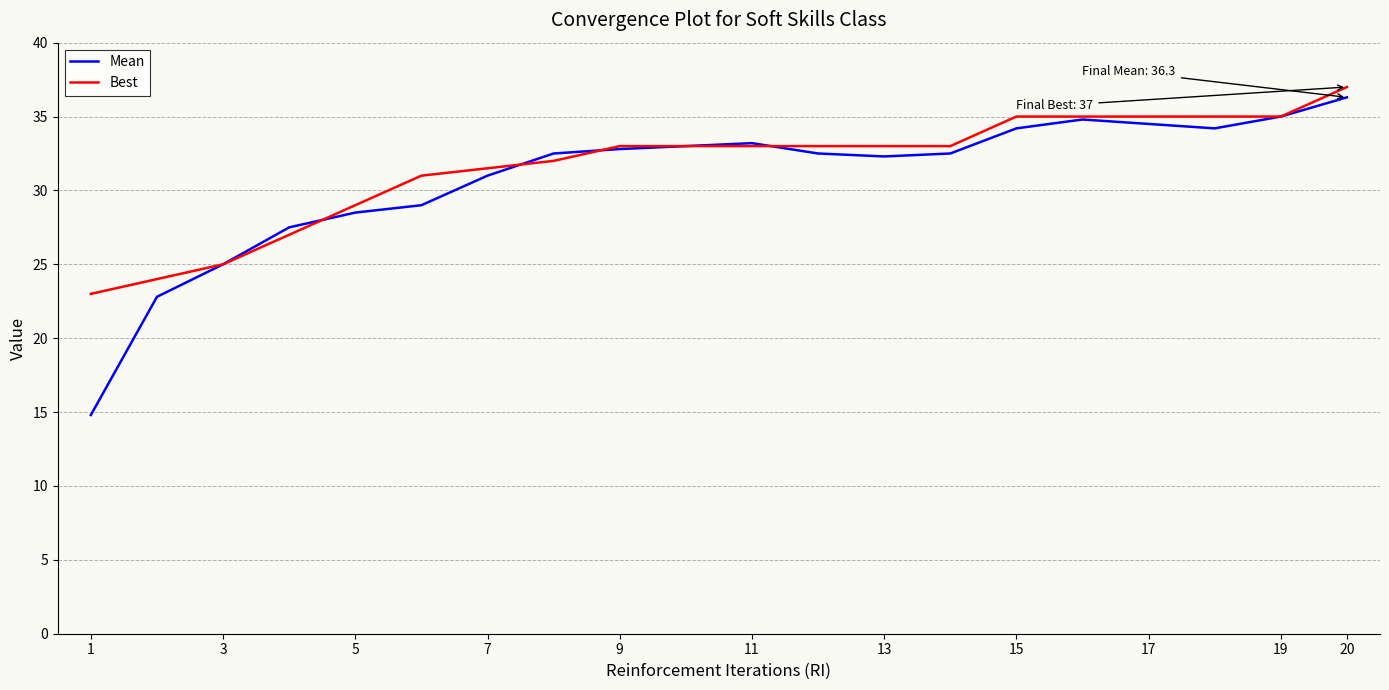

Which series has the largest range (max minus min)?

Mean